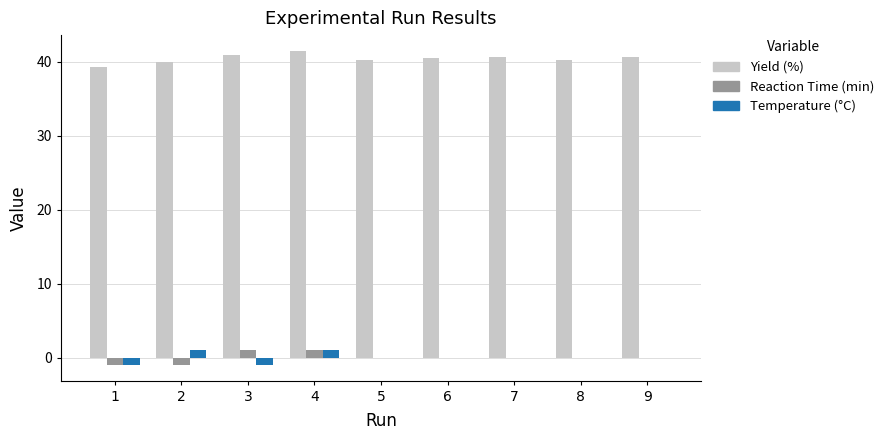

Is the value of Temperature (°C) at 3 greater than the value of Yield (%) at 3?

No